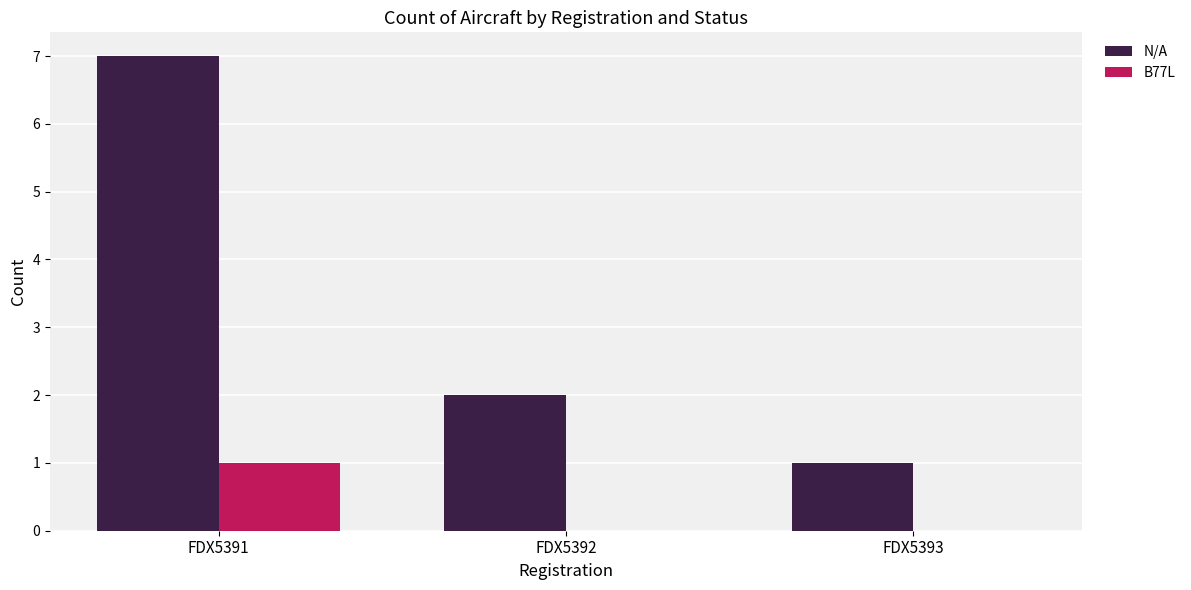

Which series has the widest spread of values?

N/A